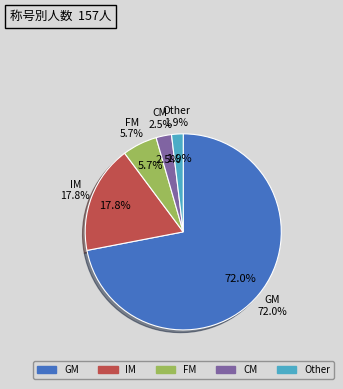

True or false: CM accounts for 3% of the total.

True